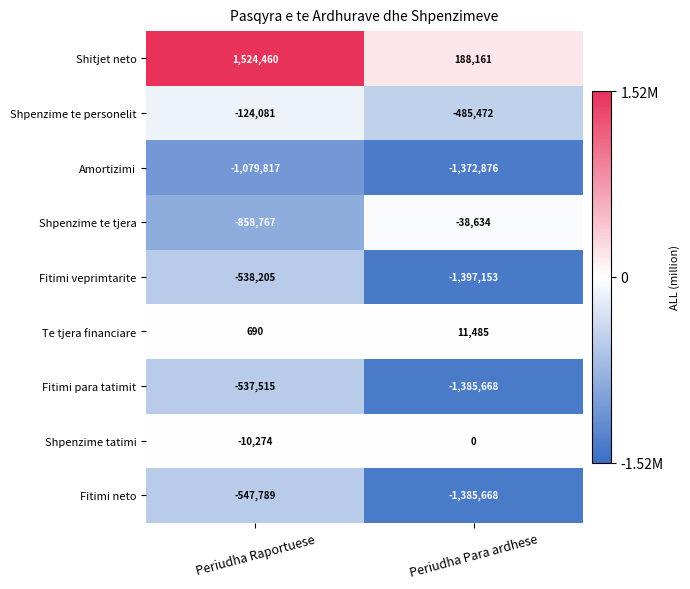

What is the total value across all series at Periudha Raportuese?

-2171298